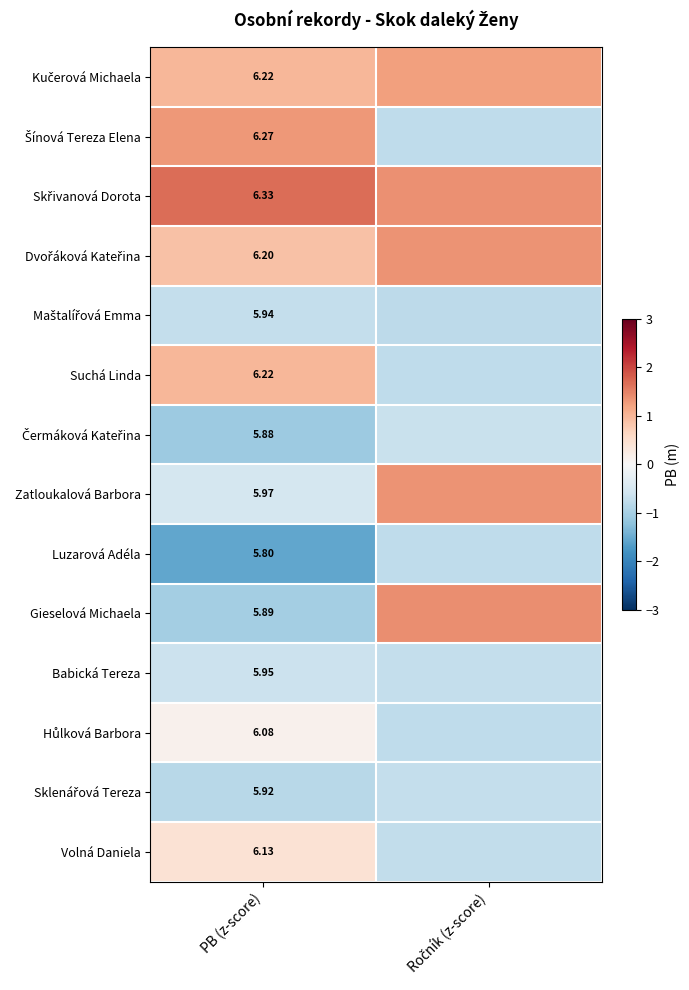

What is the approximate value of Dvořáková Kateřina at Ročník (z-score)?

1.3